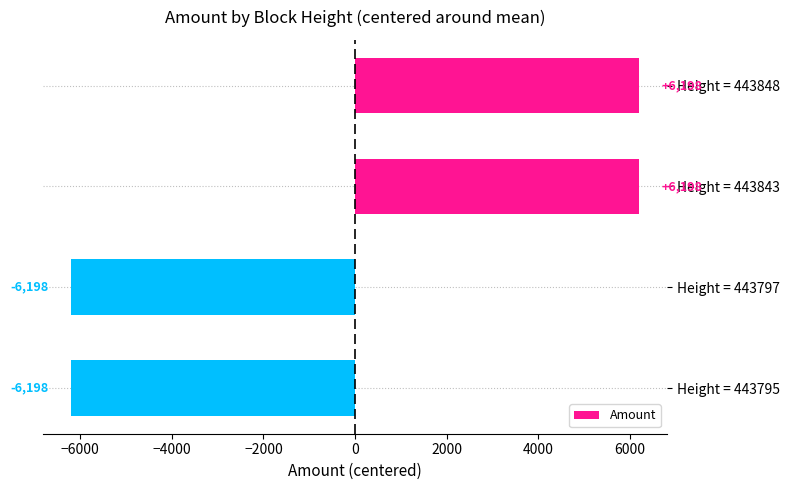

What is the greatest value displayed?

6198.5